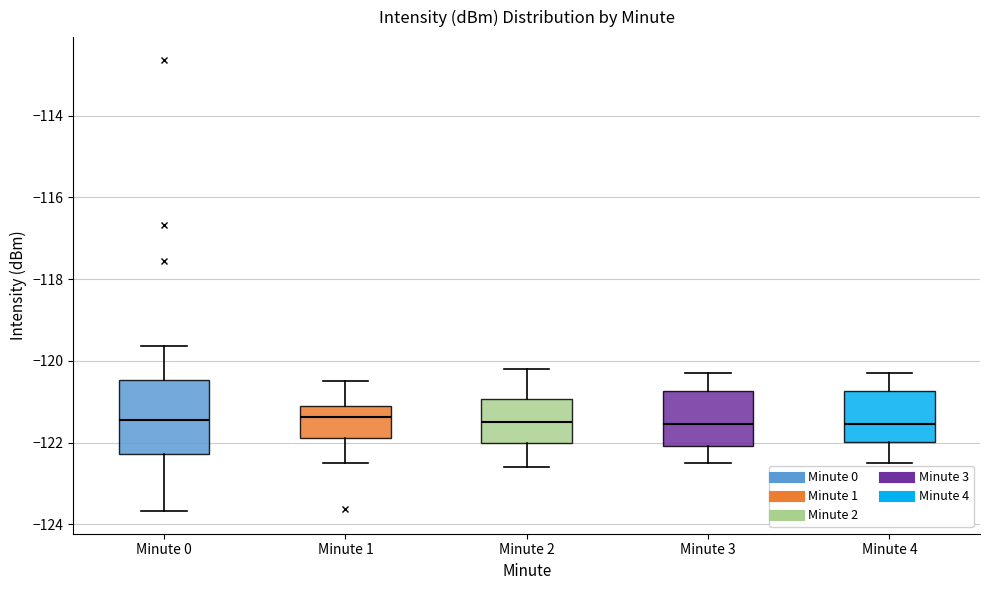

Comparing the boxes themselves (not the whiskers), which one is the tallest?

Minute 0